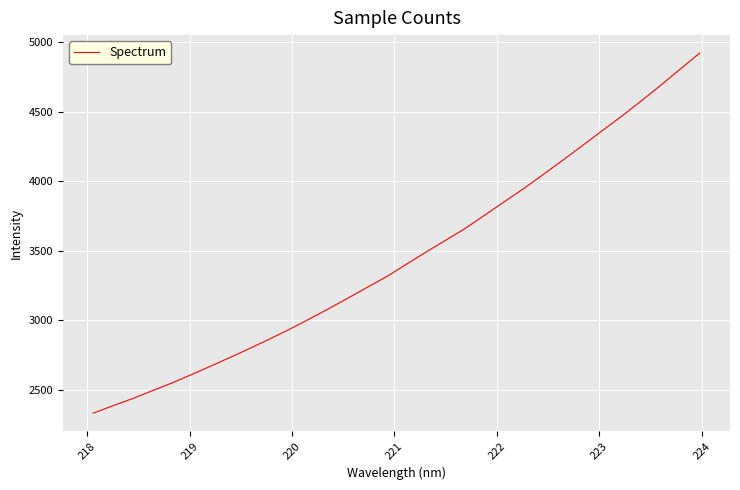

Reading left to right, what are all the values shown in this chart?

2331.1	2383.9	2435.3	2491.4	2546.9	2607.5	2669.3	2732.5	2797.5	2863.9	2932.8	3006.0	3080.6	3158.0	3236.5	3314.6	3402.7	3490.0	3574.6	3659.8	3755.7	3852.0	3947.5	4048.6	4151.6	4256.2	4362.4	4466.9	4576.5	4689.4	4806.3	4921.4